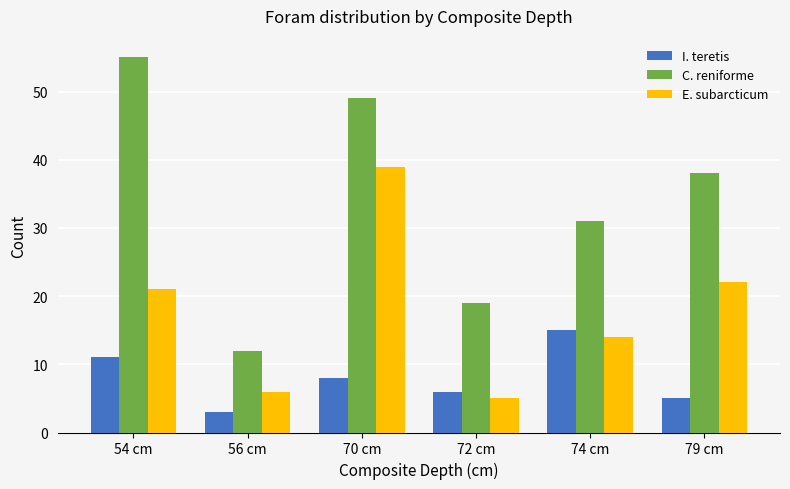

Are the bars grouped side by side (vs. stacked)?

Yes